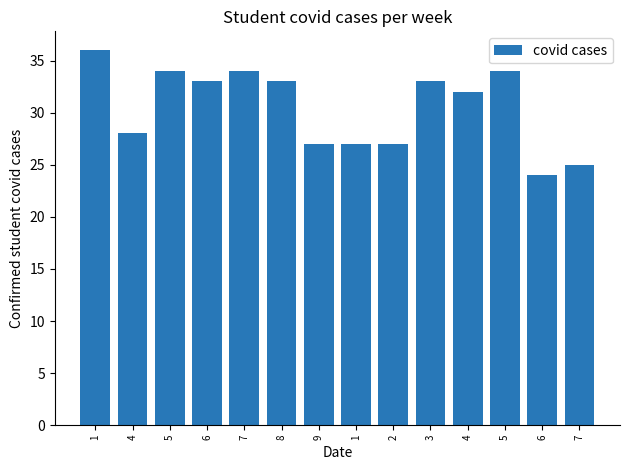

Reading left to right, what are all the values shown in this chart?

1=36	4=28	5=34	6=33	7=34	8=33	9=27	1=27	2=27	3=33	4=32	5=34	6=24	7=25